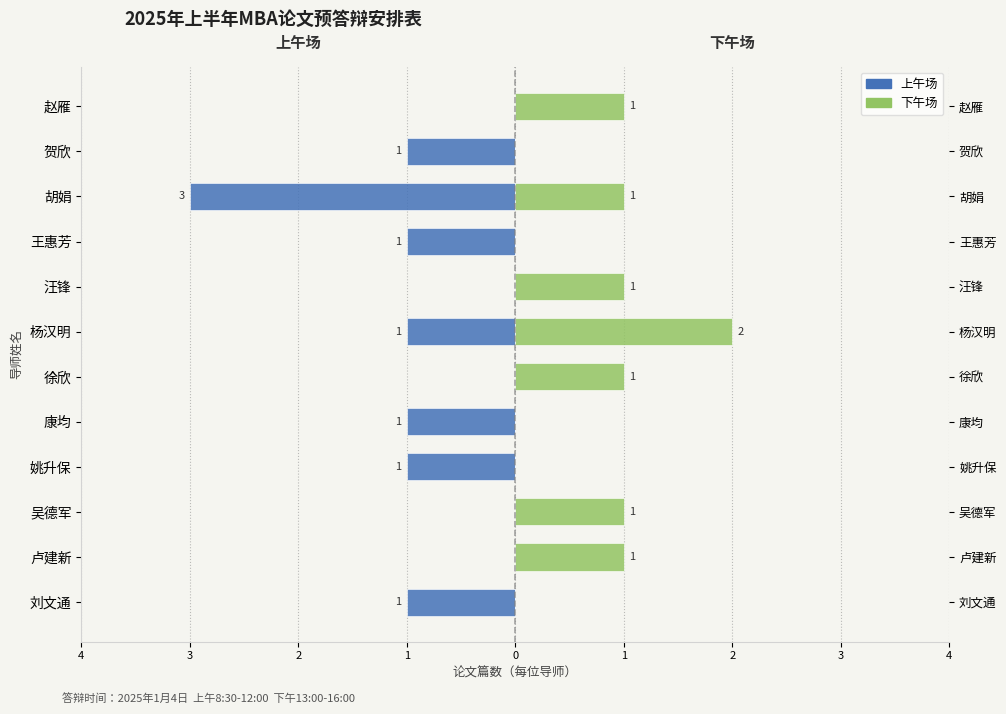

Between 杨汉明 and 赵雁, which series saw the biggest shift?

上午场